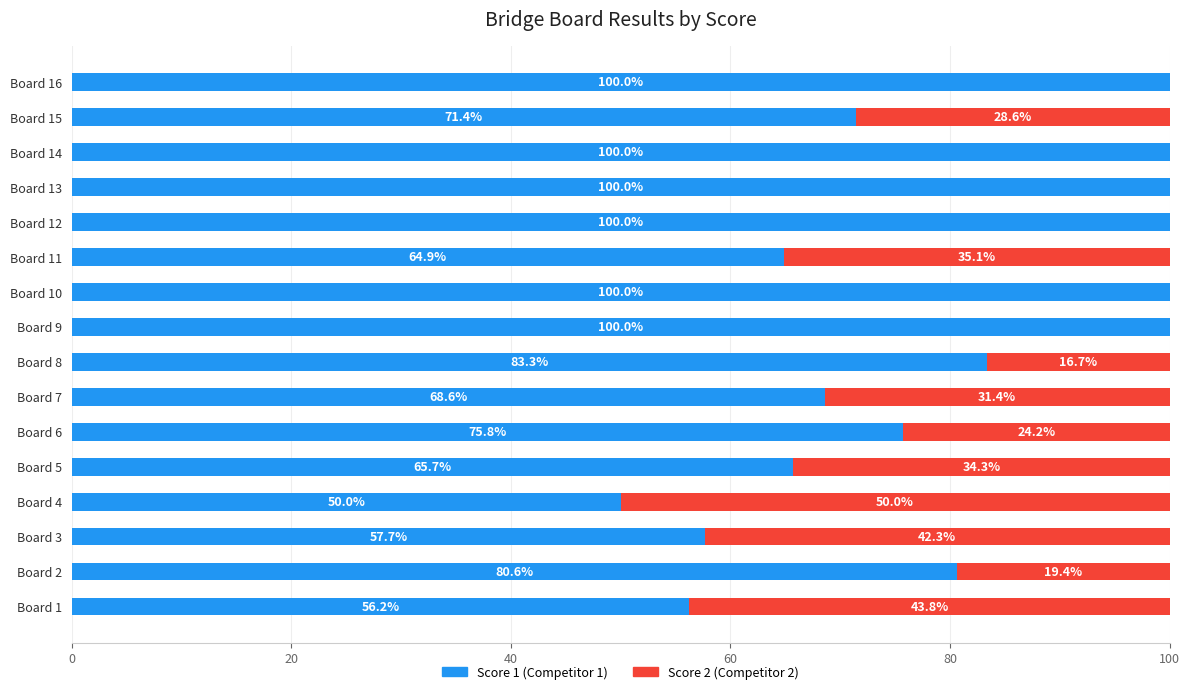

What is the total value across all series at Board 5?

100.0